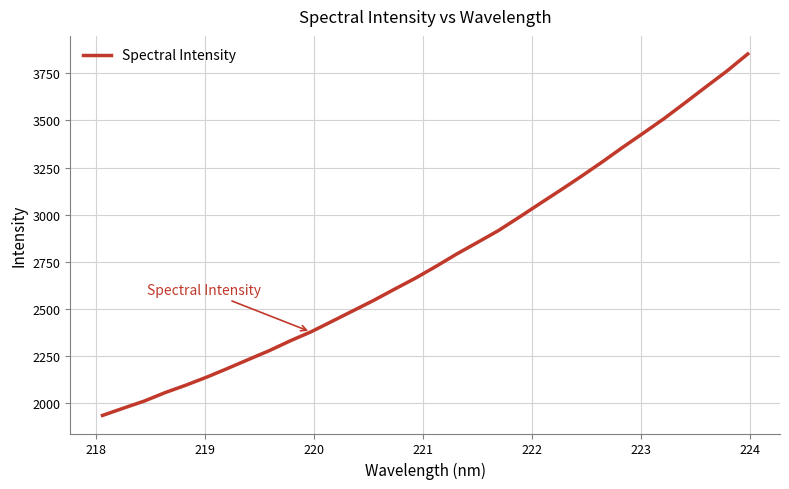

True or false: the data has more than 1 interior local peaks.

False